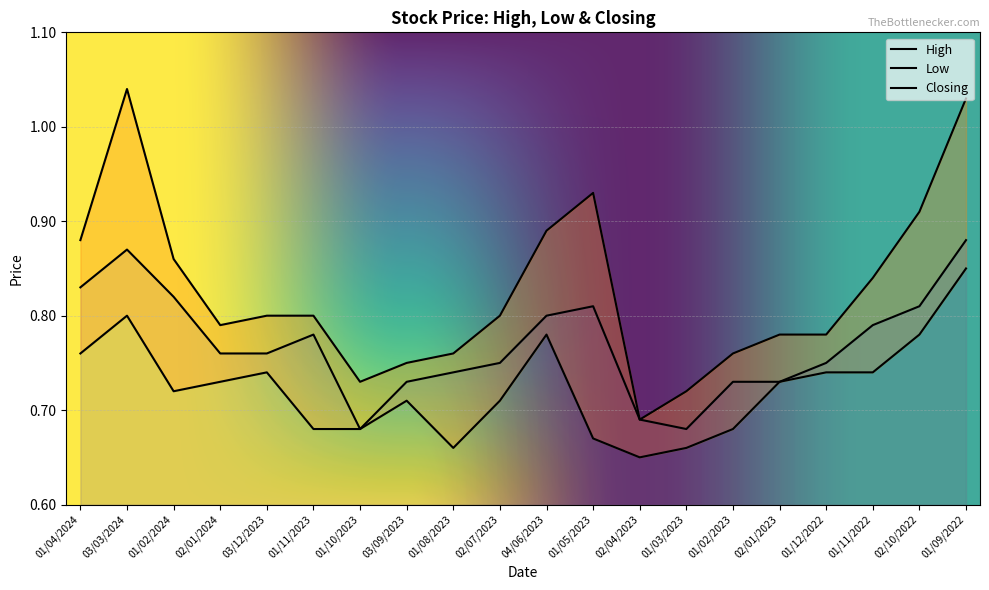

Which category has the highest value in the High series?

03/03/2024